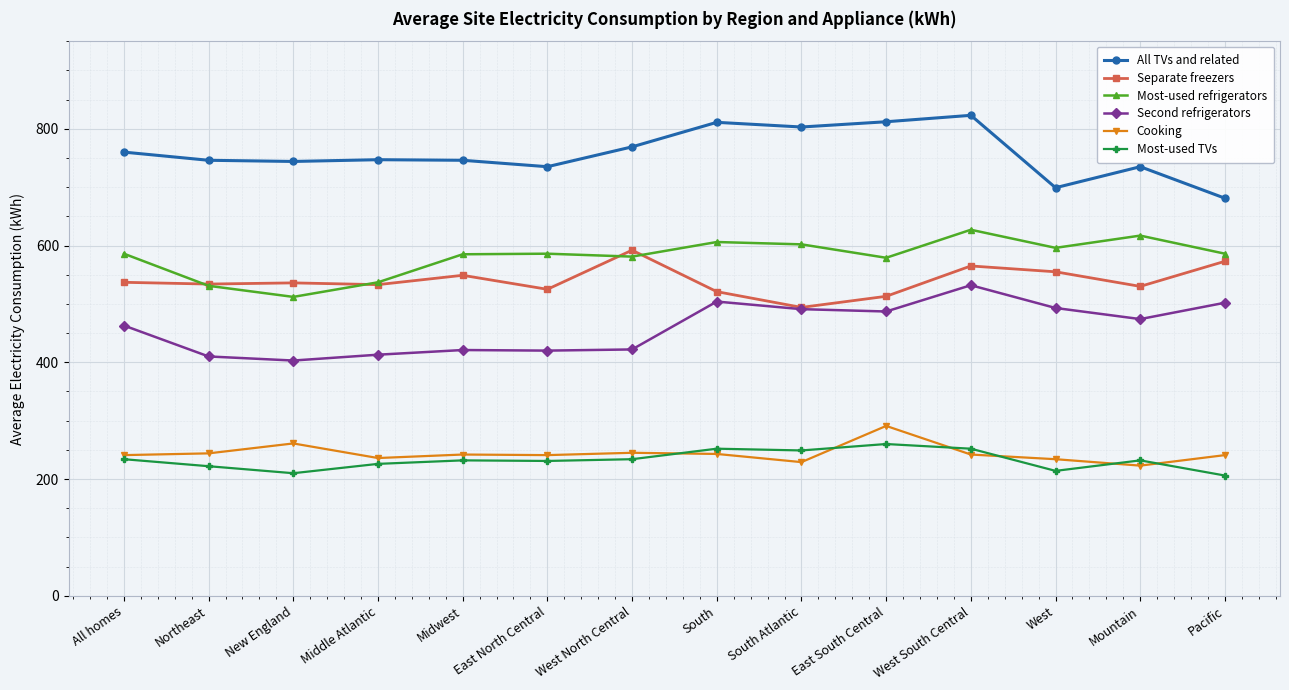

How many categories are shown in the chart?

14